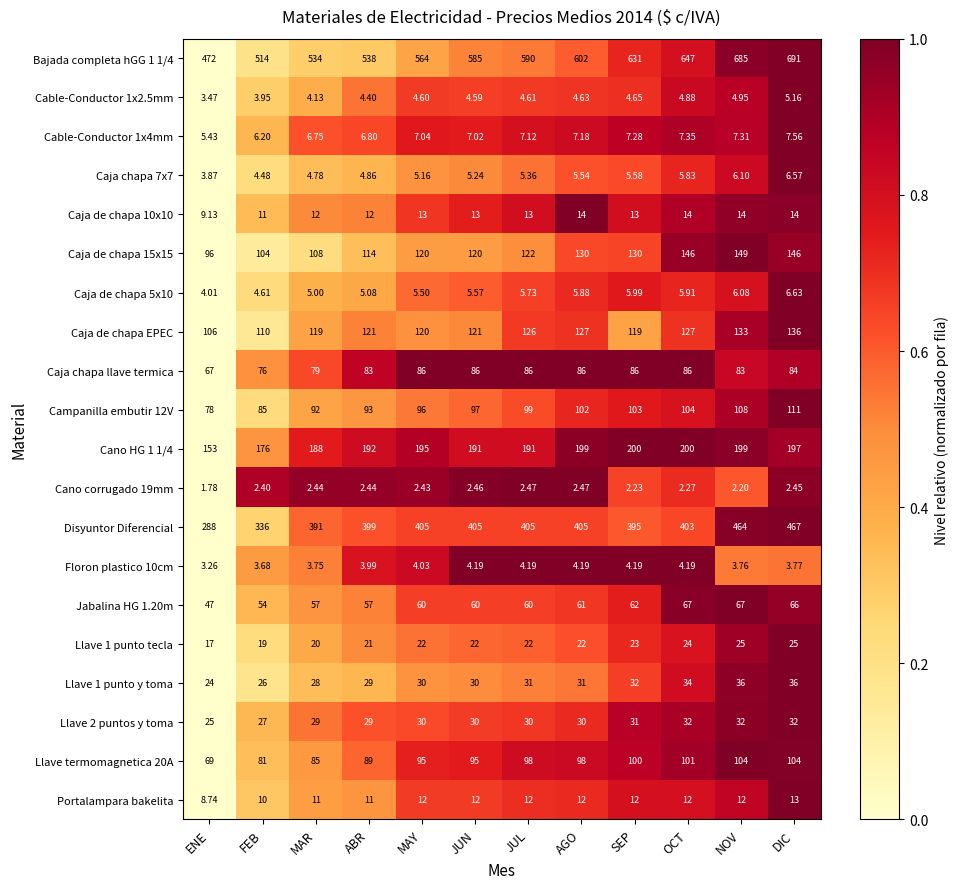

Which series changed the most between ENE and JUN?

Disyuntor Diferencial